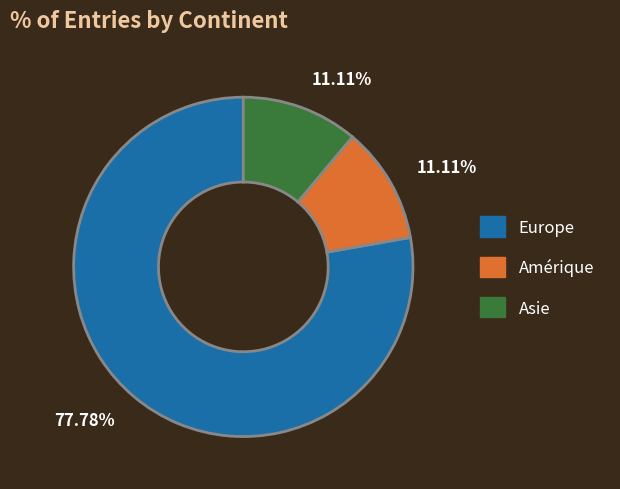

Does any single category account for the majority?

Yes